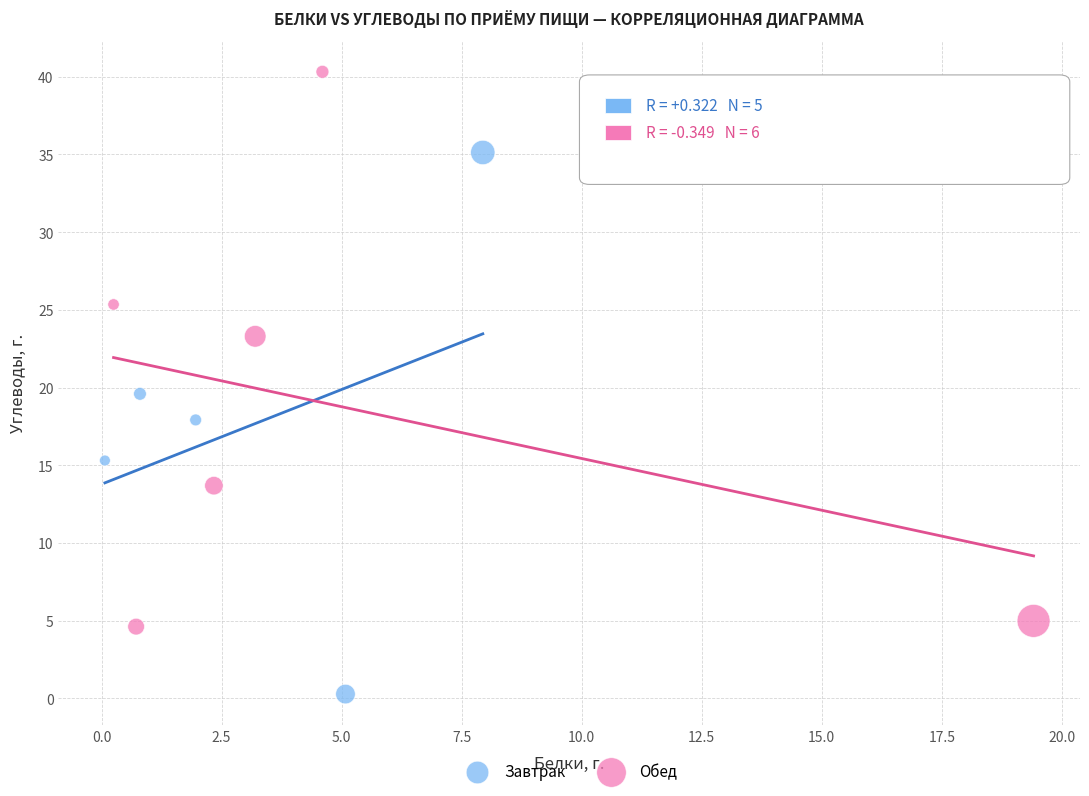

Which series reaches the maximum Y coordinate?

Обед